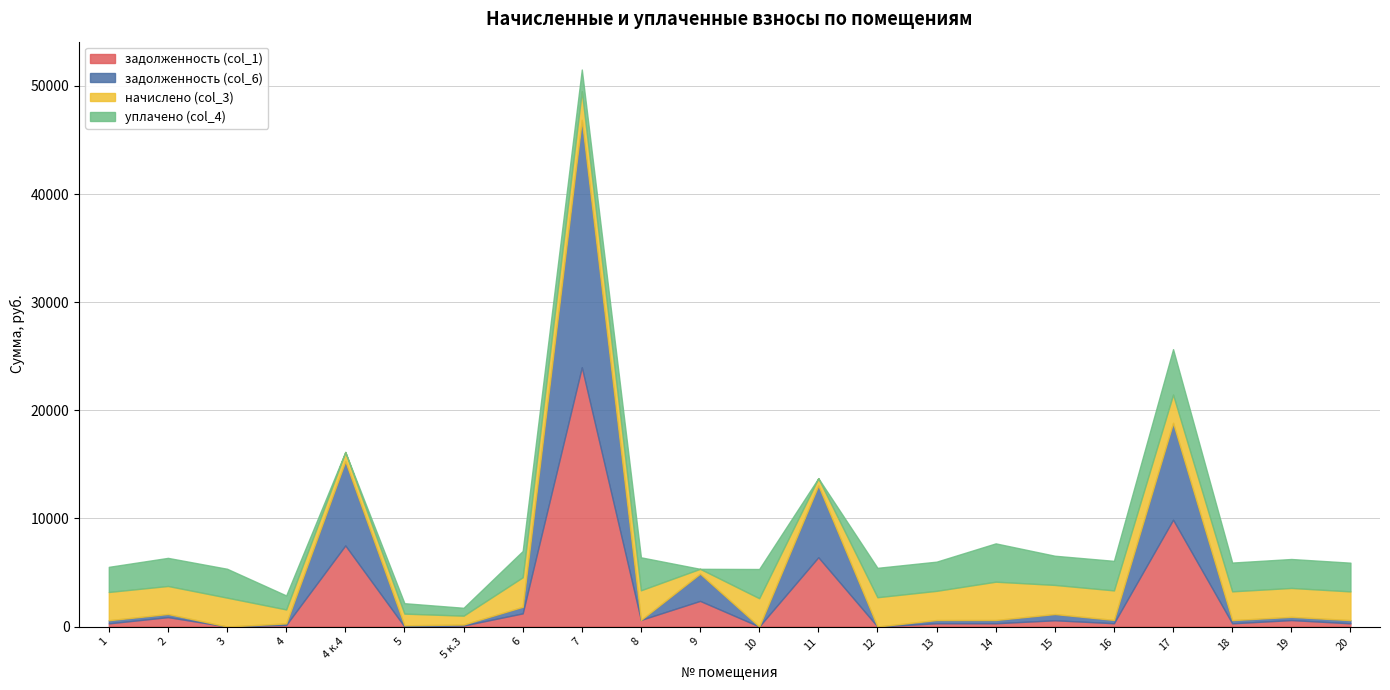

How many categories are shown in the chart?

22